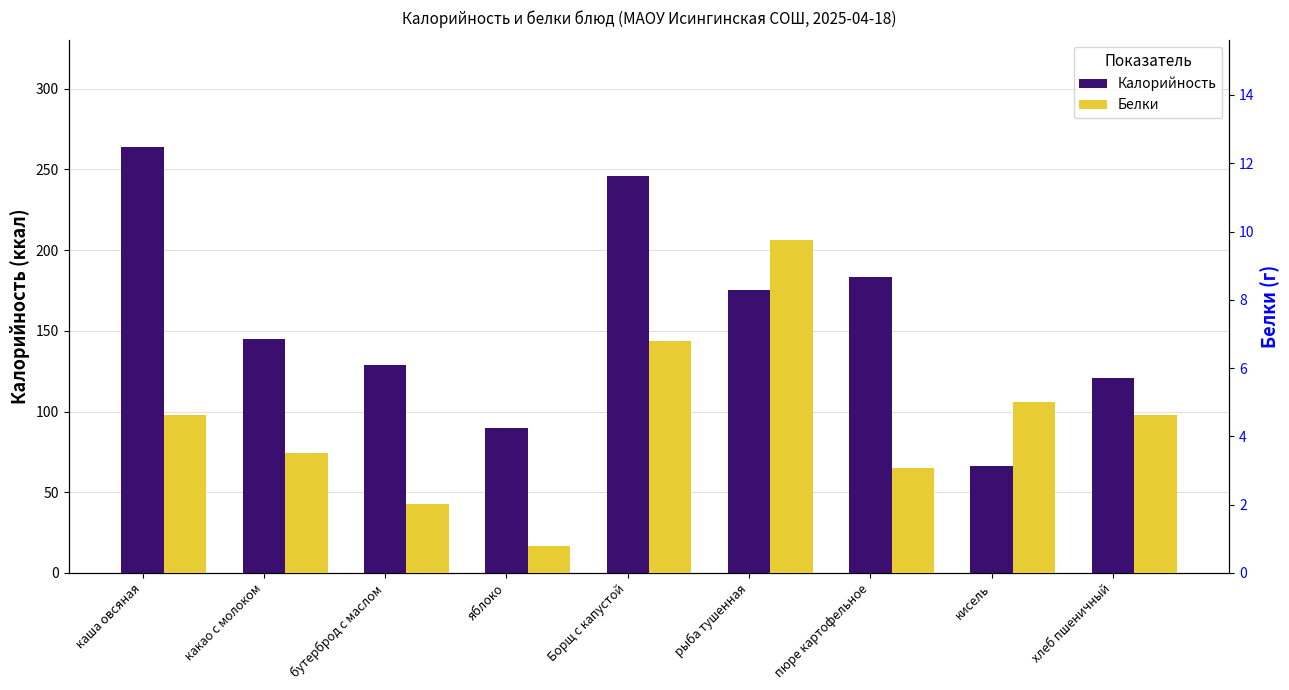

What is the label of the 3rd bar from the right?

пюре картофельное